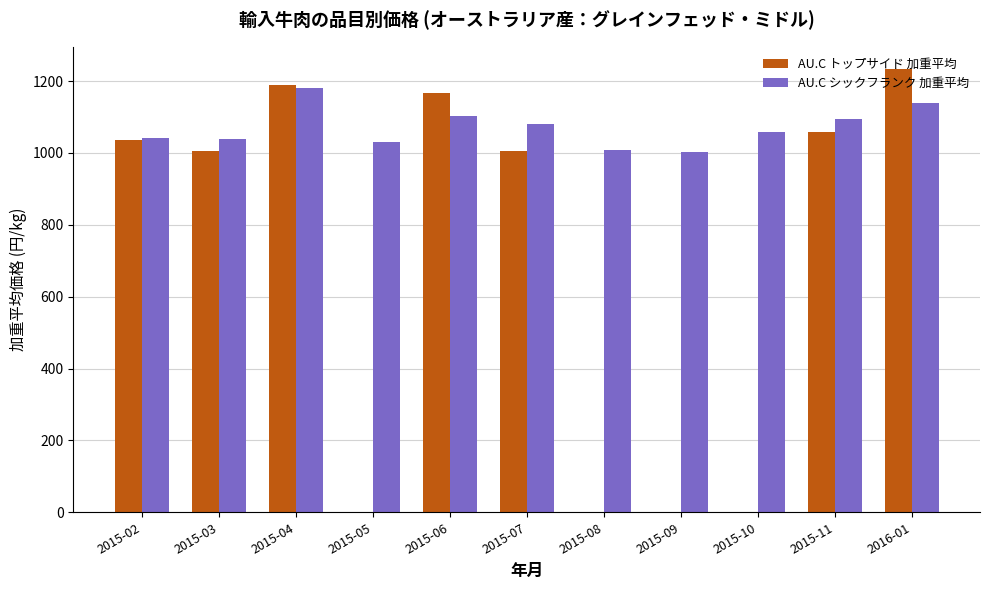

What is the spread (max minus min) of values at 2015-05?

1029.7